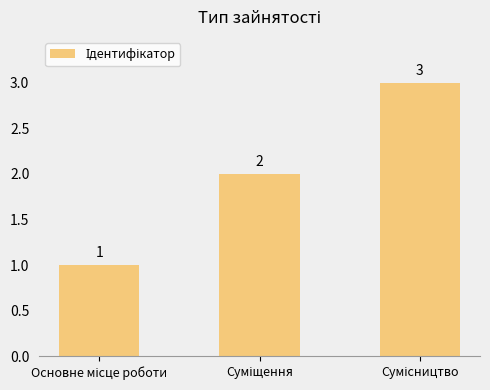

What is the average value?

2